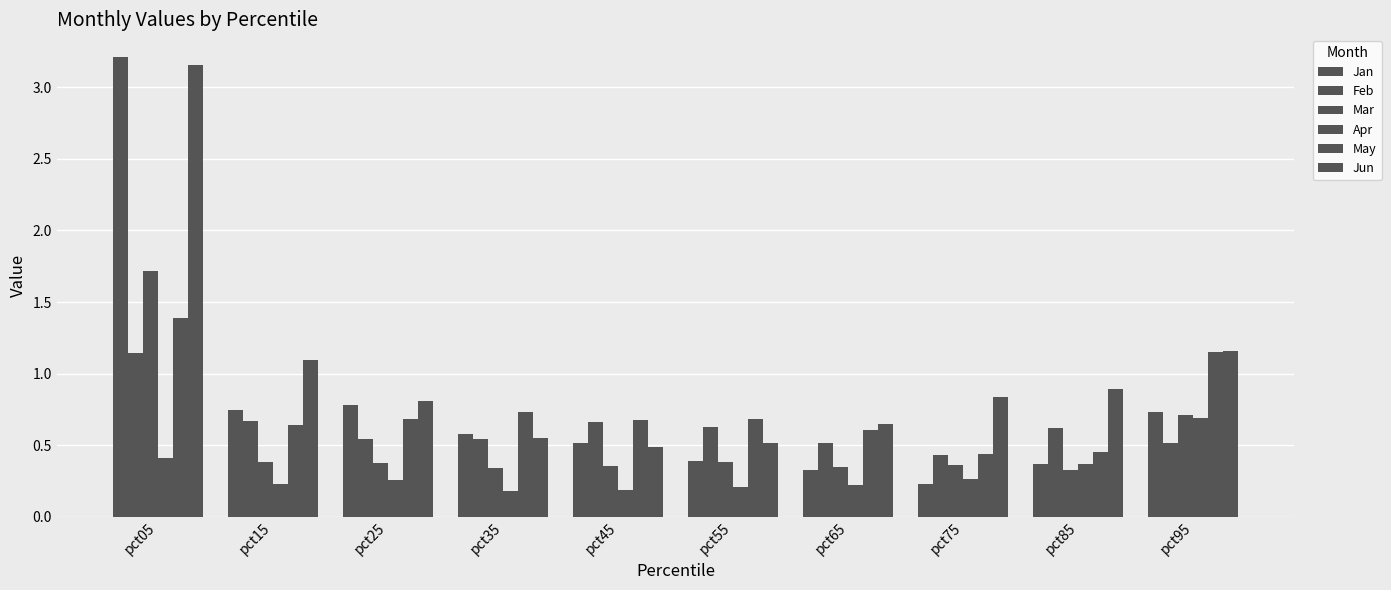

What is the value of the Mar bar at the 8th from the left?

0.4